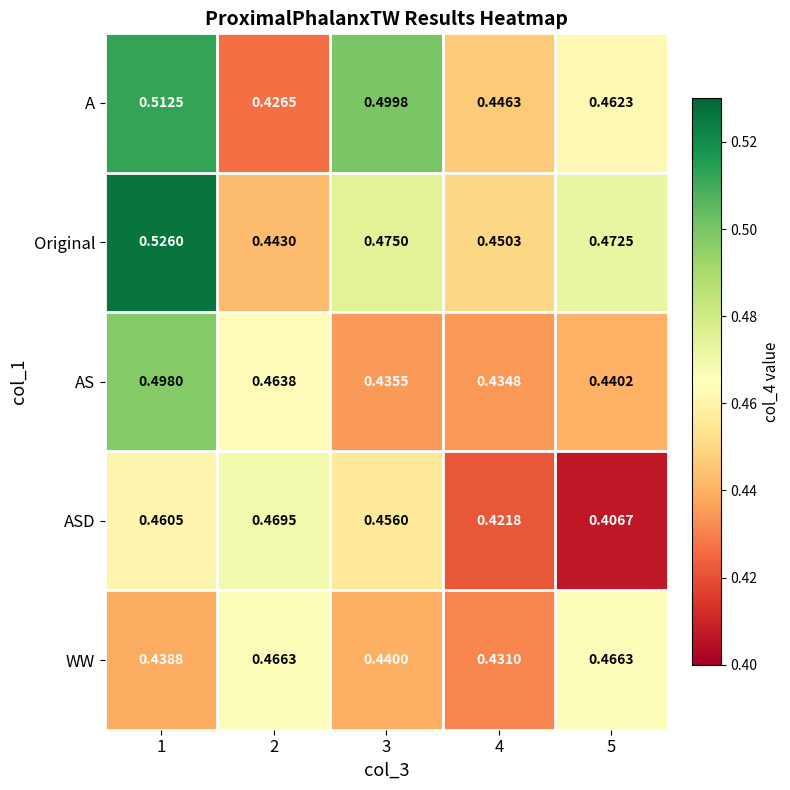

Between 2 and 4, which series saw the biggest shift?

ASD